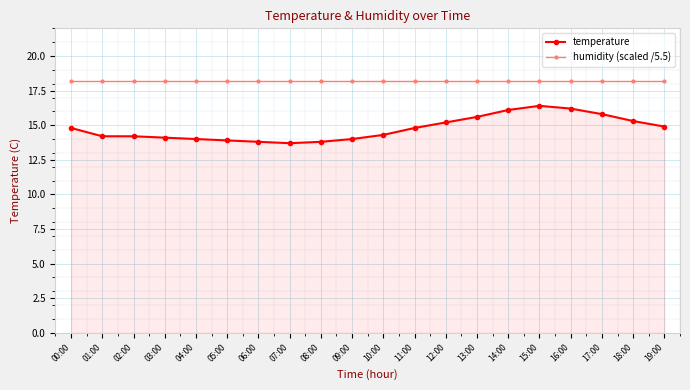

Does the chart have visible grid lines?

Yes